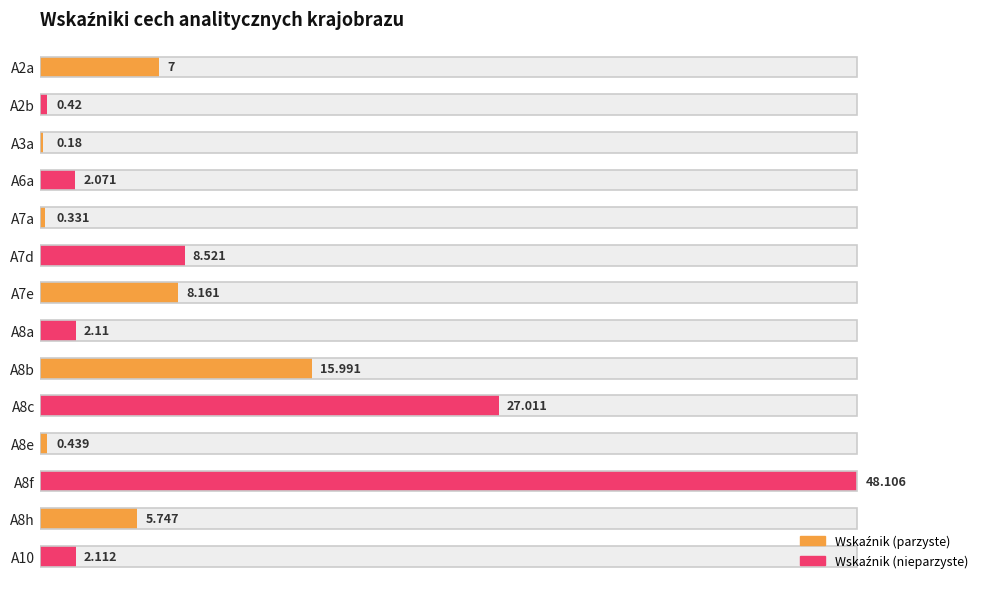

What is the ratio of the value at A8c to the value at A8b?

1.7